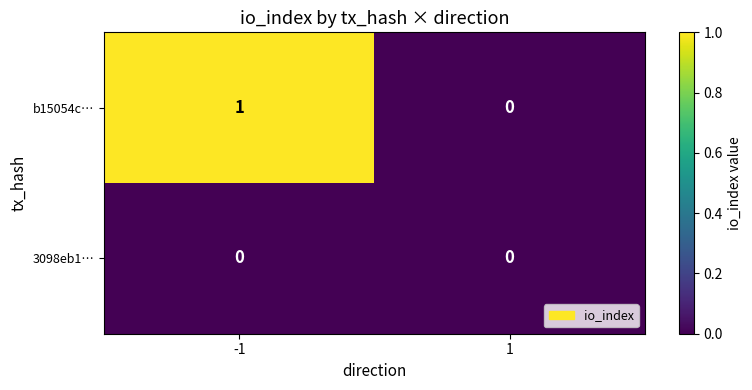

True or false: b15054c… has a value of 1 at -1.

True